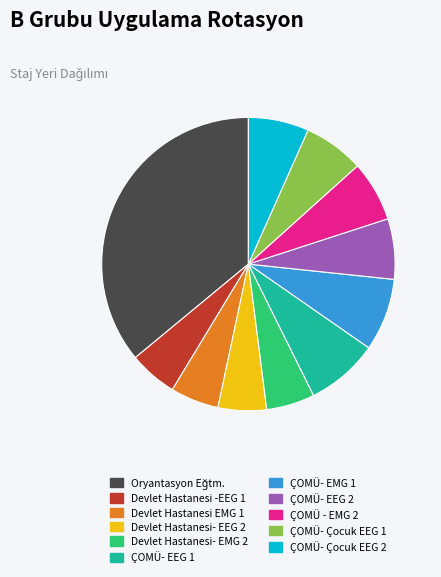

Is there any slice that represents more than half of the pie?

No